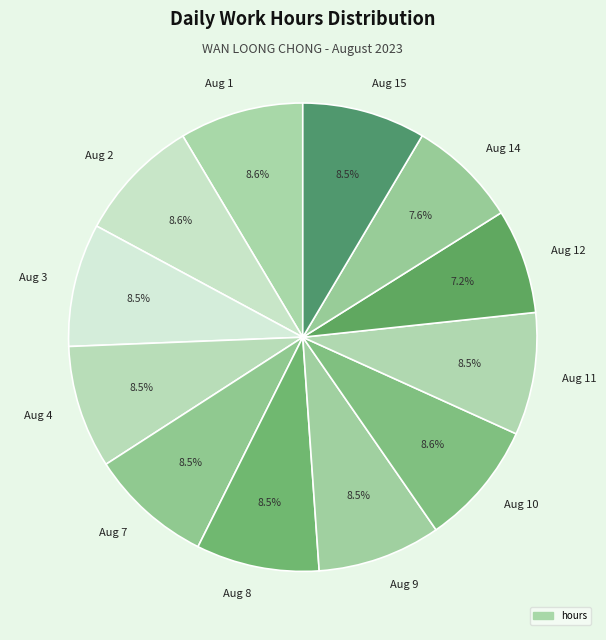

To the nearest percent, what is the difference between the Aug 1 and Aug 14 slice percentages?

1%